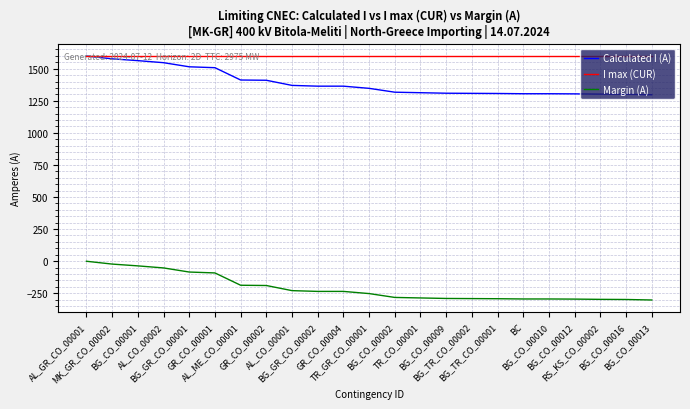

True or false: Calculated I (A) and Margin (A) intersect in this chart.

False